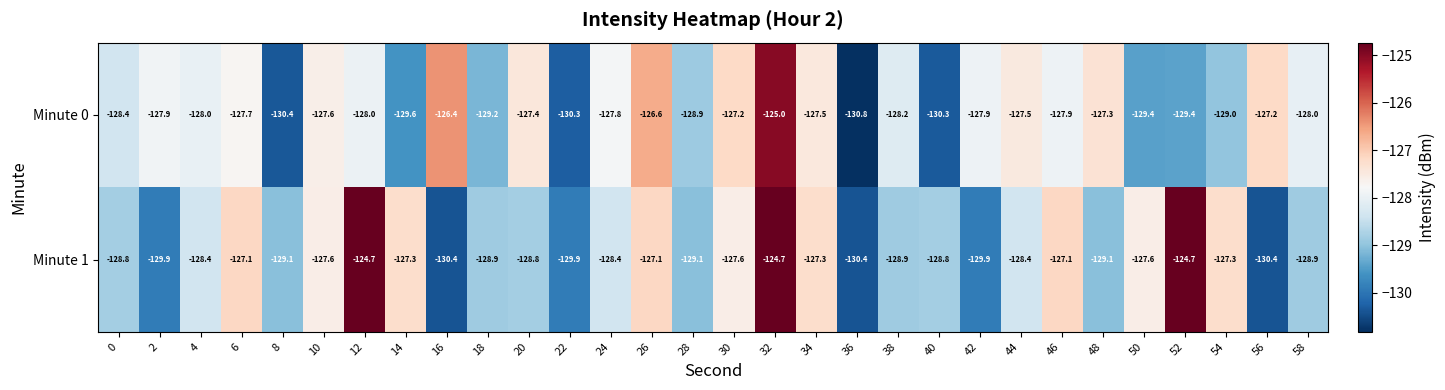

What is the greatest value displayed?

-124.7